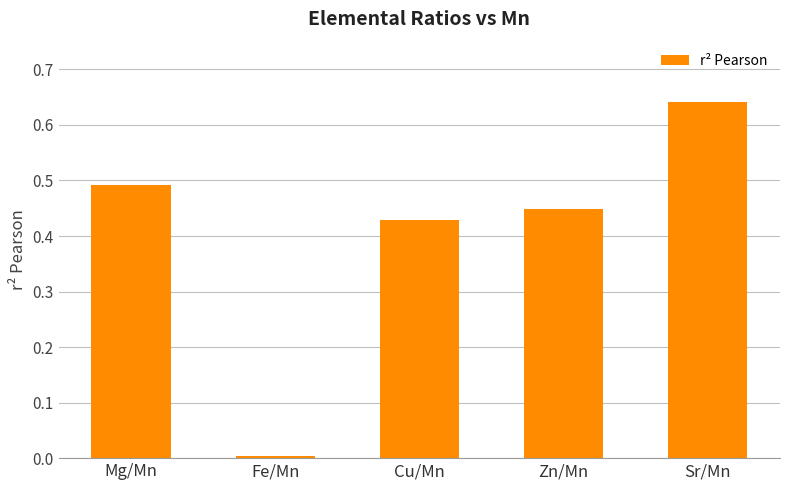

Is it true that the value at Sr/Mn is 0.4?

False